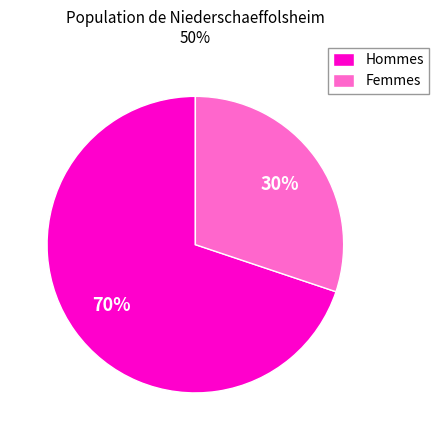

Is there a majority slice in this chart?

Yes